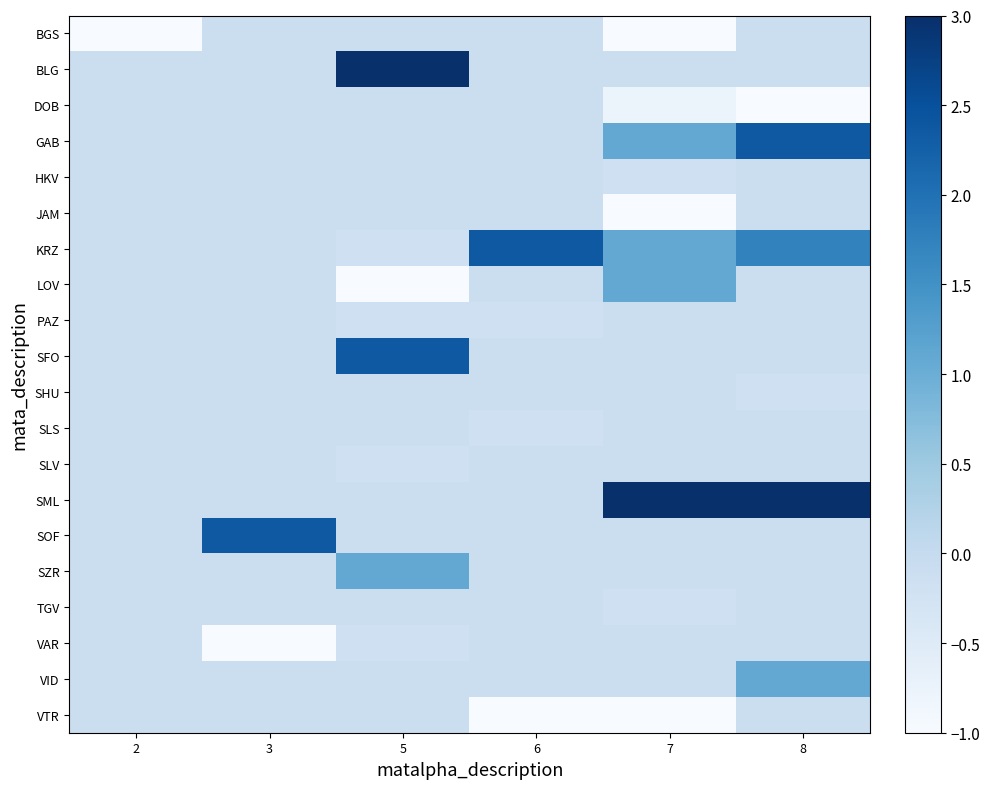

Reading right to left, transcribe all the data shown in this chart.

BGS: 8=-0.1	7=-2.7	6=-0.1	5=-0.1	3=-0.1	2=-2.7
BLG: 8=-0.1	7=-0.1	6=-0.1	5=3.2	3=-0.1	2=-0.1
DOB: 8=-2.1	7=-0.8	6=-0.1	5=-0.1	3=-0.1	2=-0.1
GAB: 8=2.4	7=1.1	6=-0.1	5=-0.1	3=-0.1	2=-0.1
HKV: 8=-0.1	7=-0.2	6=-0.1	5=-0.1	3=-0.1	2=-0.1
JAM: 8=-0.1	7=-1.4	6=-0.1	5=-0.1	3=-0.1	2=-0.1
KRZ: 8=1.7	7=1.1	6=2.4	5=-0.2	3=-0.1	2=-0.1
LOV: 8=-0.1	7=1.1	6=-0.1	5=-1.4	3=-0.1	2=-0.1
PAZ: 8=-0.1	7=-0.1	6=-0.2	5=-0.2	3=-0.1	2=-0.1
SFO: 8=-0.1	7=-0.1	6=-0.1	5=2.4	3=-0.1	2=-0.1
SHU: 8=-0.2	7=-0.1	6=-0.1	5=-0.1	3=-0.1	2=-0.1
SLS: 8=-0.1	7=-0.1	6=-0.2	5=-0.1	3=-0.1	2=-0.1
SLV: 8=-0.1	7=-0.1	6=-0.1	5=-0.2	3=-0.1	2=-0.1
SML: 8=4.9	7=3.6	6=-0.1	5=-0.1	3=-0.1	2=-0.1
SOF: 8=-0.1	7=-0.1	6=-0.1	5=-0.1	3=2.4	2=-0.1
SZR: 8=-0.1	7=-0.1	6=-0.1	5=1.1	3=-0.1	2=-0.1
TGV: 8=-0.1	7=-0.2	6=-0.1	5=-0.1	3=-0.1	2=-0.1
VAR: 8=-0.1	7=-0.1	6=-0.1	5=-0.2	3=-1.4	2=-0.1
VID: 8=1.1	7=-0.1	6=-0.1	5=-0.1	3=-0.1	2=-0.1
VTR: 8=-0.1	7=-2.7	6=-2.7	5=-0.1	3=-0.1	2=-0.1